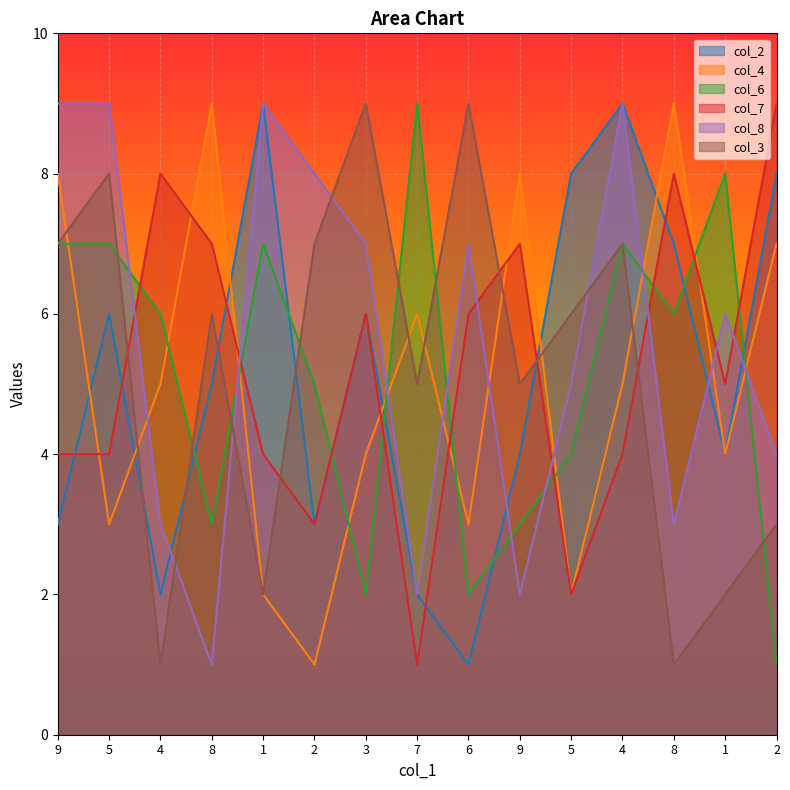

Read the col_3 value at 2.

7